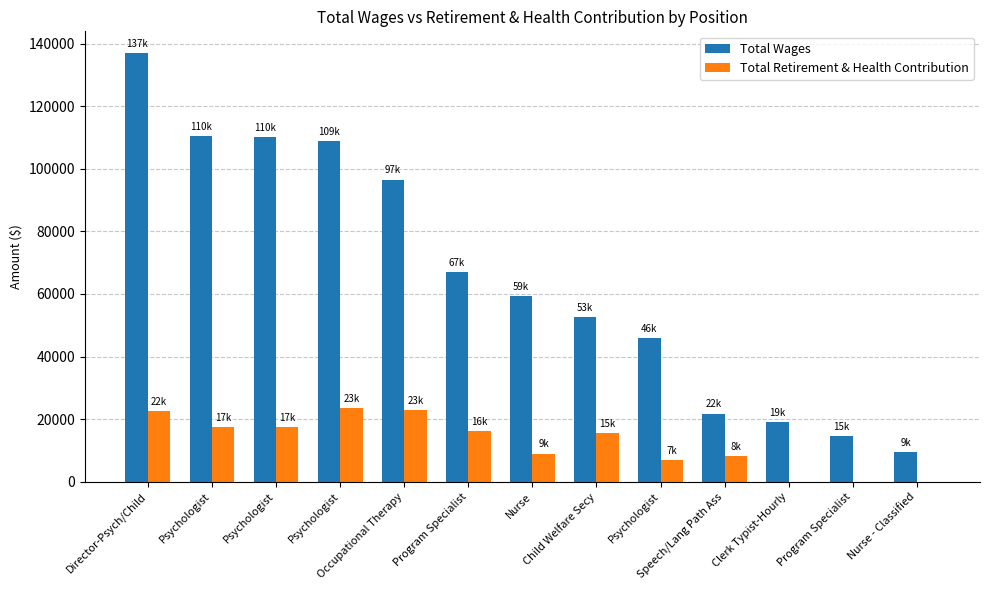

Reading left to right, what are all the values shown in this chart?

Total Wages: Director-Psych/Child=137096	Psychologist=110391	Psychologist=110136	Psychologist=108891	Occupational Therapy=96570	Program Specialist=66892	Nurse=59272	Child Welfare Secy=52596	Psychologist=45892	Speech/Lang Path Ass=21799	Clerk Typist-Hourly=19037	Program Specialist=14630	Nurse - Classified=9495
Total Retirement & Health Contribution: Director-Psych/Child=22498	Psychologist=17430	Psychologist=17405	Psychologist=23430	Occupational Therapy=22943	Program Specialist=16252	Nurse=8985	Child Welfare Secy=15471	Psychologist=6928	Speech/Lang Path Ass=8309	Clerk Typist-Hourly=0	Program Specialist=0	Nurse - Classified=0